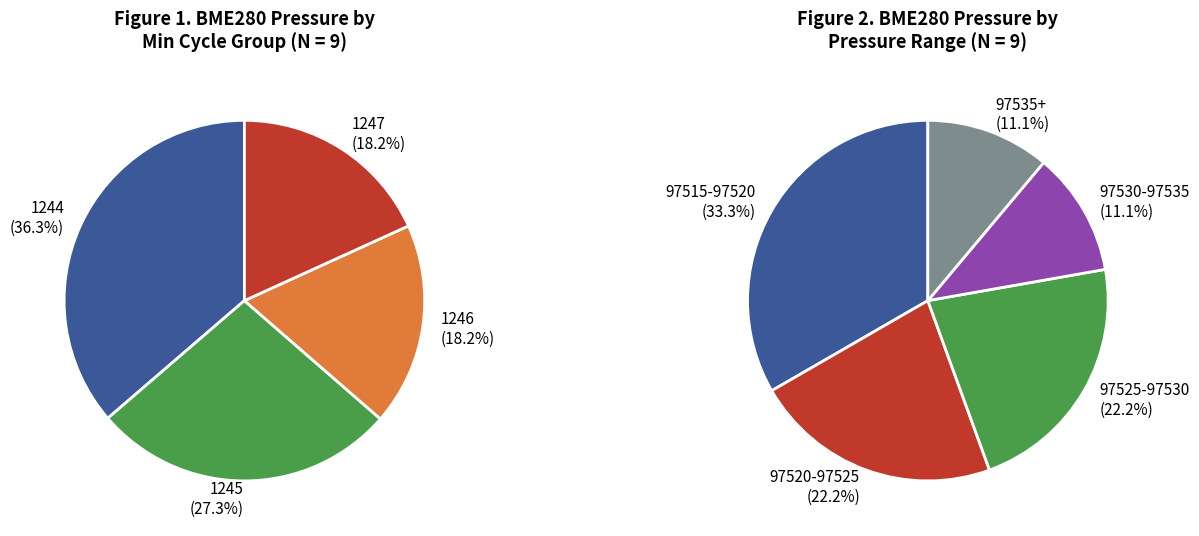

How many slices are in this pie chart?

9